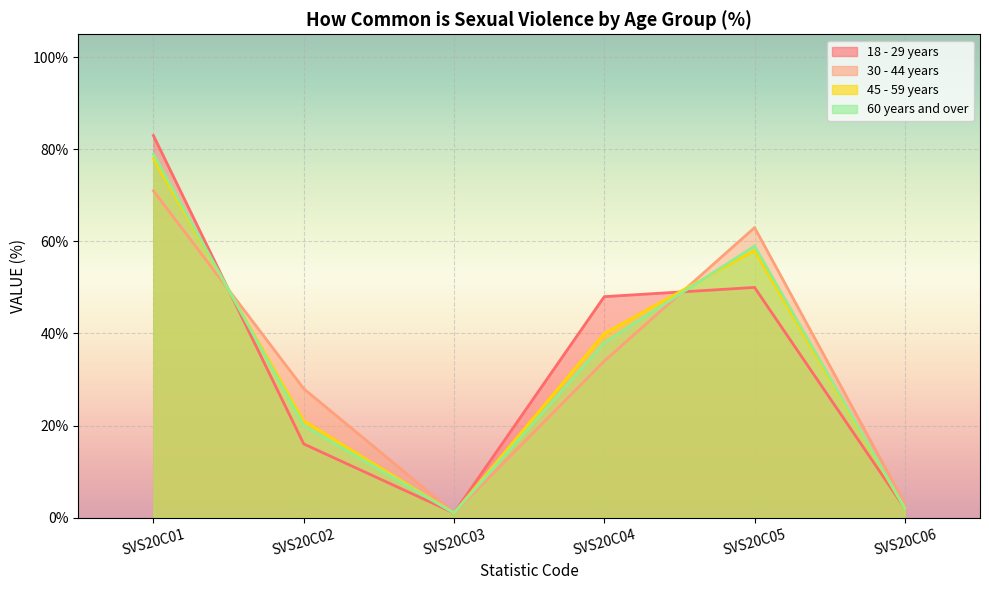

How many data points in 45 - 59 years are less than 40?

3